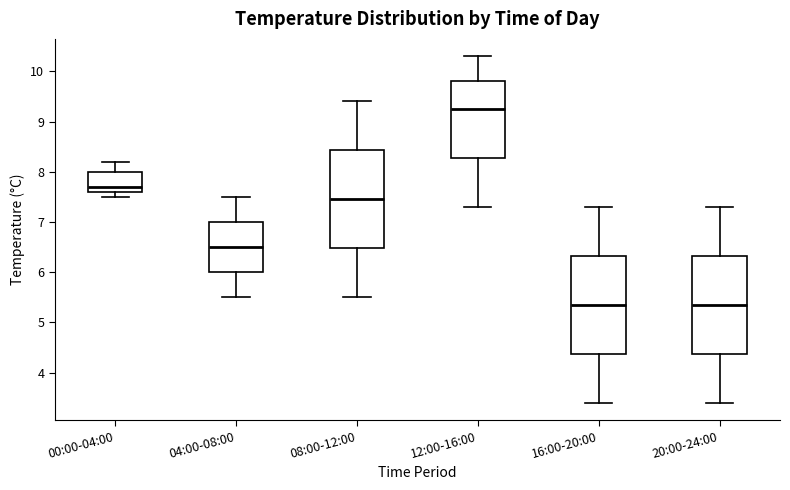

Reading left to right, read every box against the y-axis: the position of its median line, the range the box covers, and the ends of its whiskers. The values are not printed on the chart, so give them approximately, as read against the axis.

00:00-04:00: median 7.7, box 7.6 to 8.0, whiskers 7.5 to 8.2
04:00-08:00: median 6.5, box 6.0 to 7.0, whiskers 5.5 to 7.5
08:00-12:00: median 7.5, box 6.5 to 8.4, whiskers 5.5 to 9.4
12:00-16:00: median 9.3, box 8.3 to 9.8, whiskers 7.3 to 10.3
16:00-20:00: median 5.4, box 4.4 to 6.3, whiskers 3.4 to 7.3
20:00-24:00: median 5.4, box 4.4 to 6.3, whiskers 3.4 to 7.3